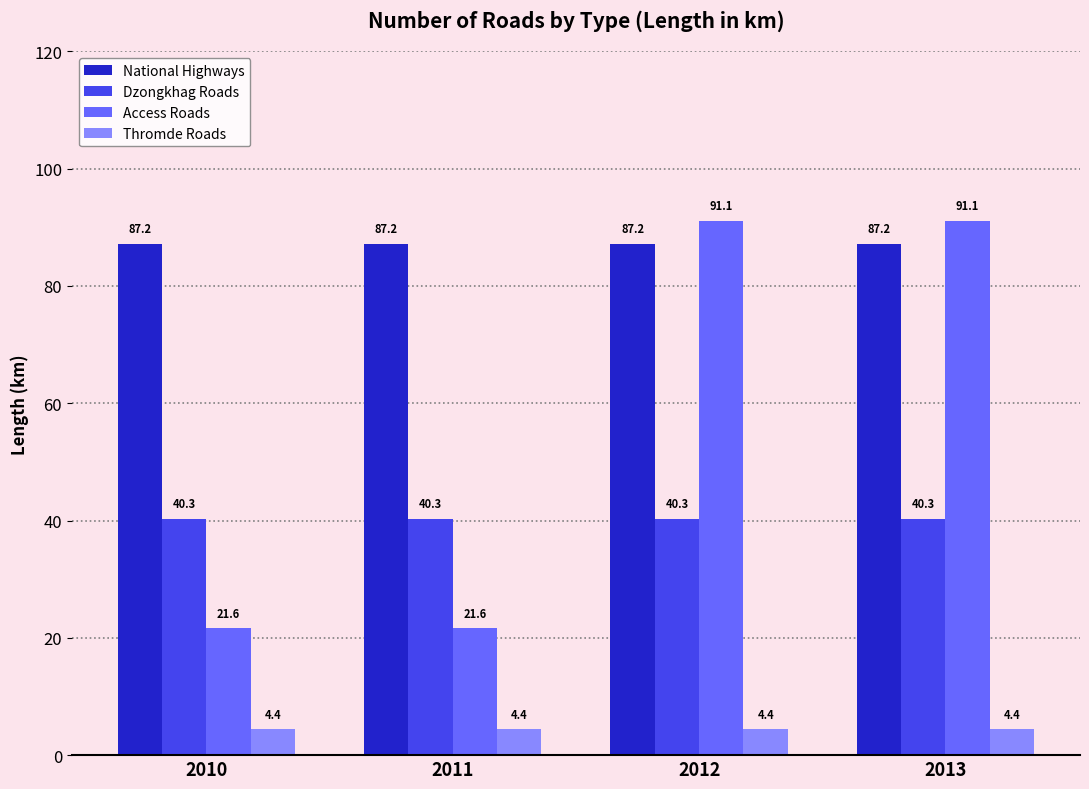

Reading right to left, list all the values displayed in this chart.

National Highways: 2013=87.2	2012=87.2	2011=87.2	2010=87.2
Dzongkhag Roads: 2013=40.3	2012=40.3	2011=40.3	2010=40.3
Access Roads: 2013=91.1	2012=91.1	2011=21.6	2010=21.6
Thromde Roads: 2013=4.4	2012=4.4	2011=4.4	2010=4.4